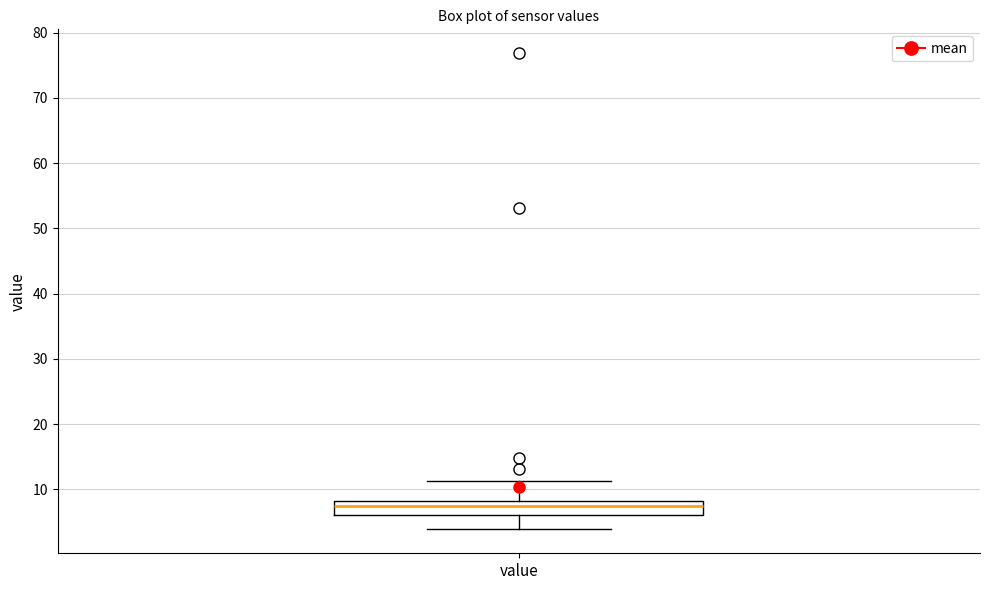

Read this box plot against the y-axis: the position of the median line, the range covered by the box, and the ends of both whiskers. The values are not printed on the chart, so give them approximately, as read against the axis.

median 7, box 6 to 8, whiskers 4 to 11